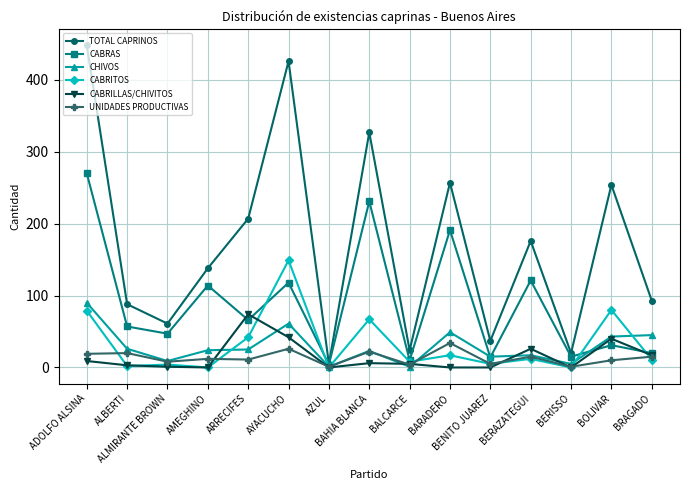

What is the total value across all series at BENITO JUAREZ?

76